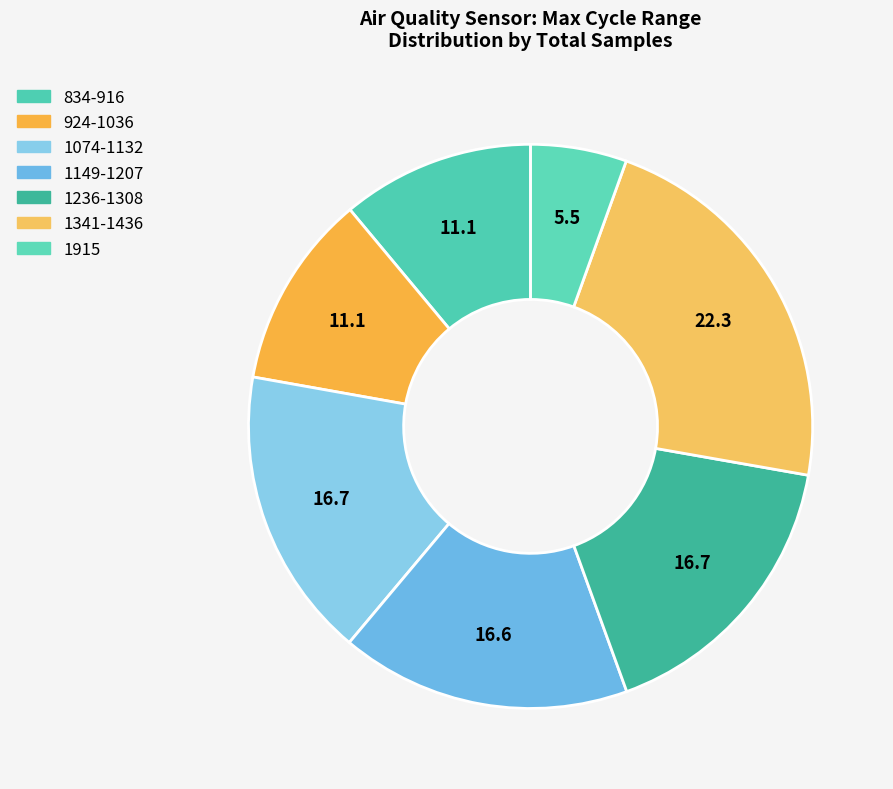

How many slices are in this pie chart?

7